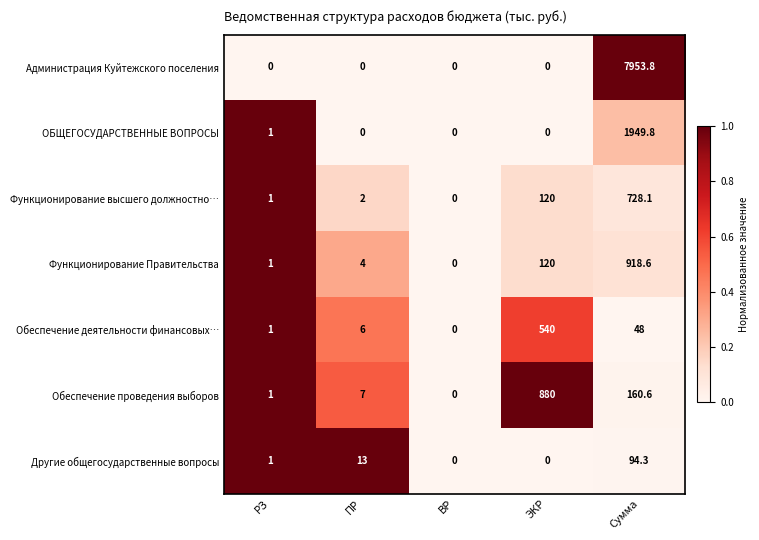

Which label corresponds to the largest value in the chart?

Сумма